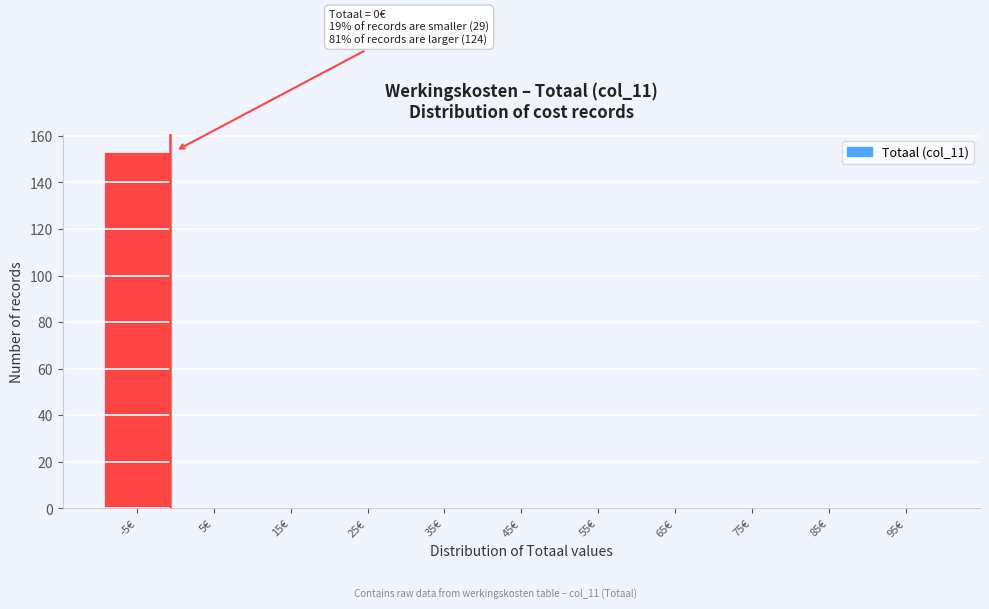

Reading left to right, what are all the values shown in this chart?

-5€=153	5€=0	15€=0	25€=0	35€=0	45€=0	55€=0	65€=0	75€=0	85€=0	95€=0